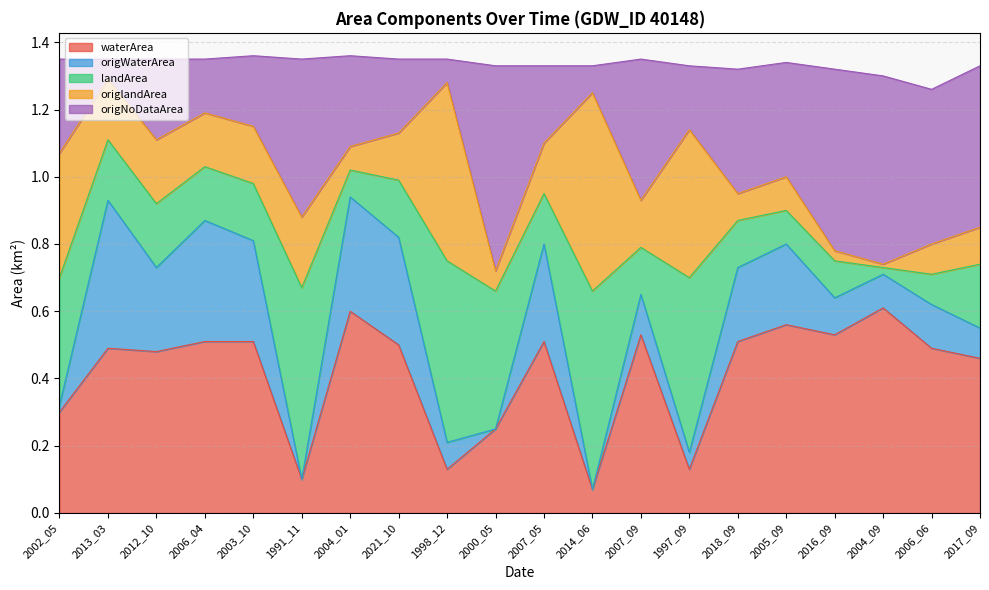

At which label does waterArea reach its minimum?

2014_06